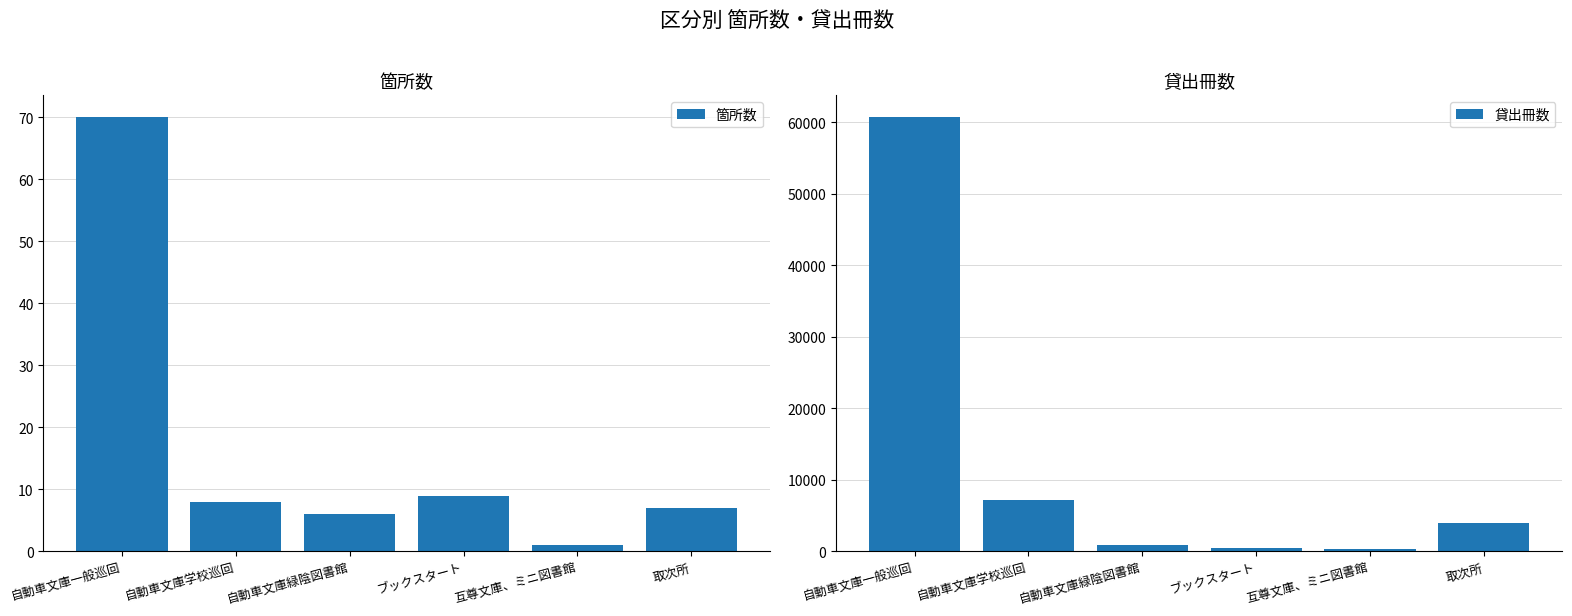

Which label corresponds to the smallest value in the chart?

互尊文庫、ミニ図書館